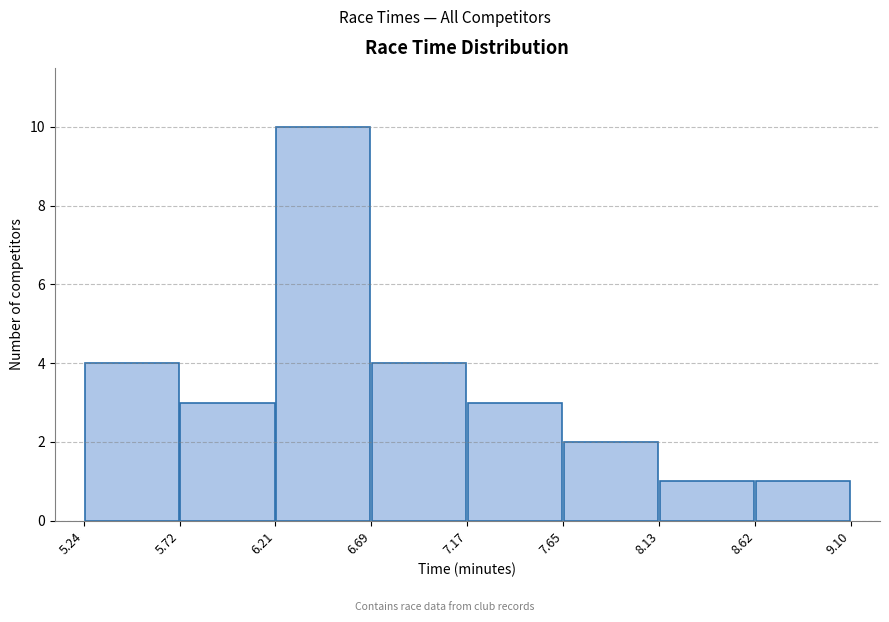

Reading left to right, transcribe this chart: for each bar, give the range it covers on the x-axis and its height. The values are not printed on the chart, so give them approximately, as read against the axis.

5.24 to 5.72: 4
5.72 to 6.21: 3
6.21 to 6.69: 10
6.69 to 7.17: 4
7.17 to 7.65: 3
7.65 to 8.13: 2
8.13 to 8.62: 1
8.62 to 9.10: 1